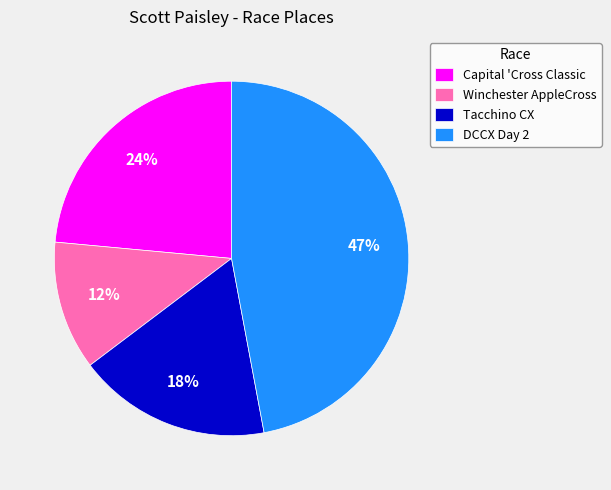

Is it true that Winchester AppleCross is 12% of the pie?

True